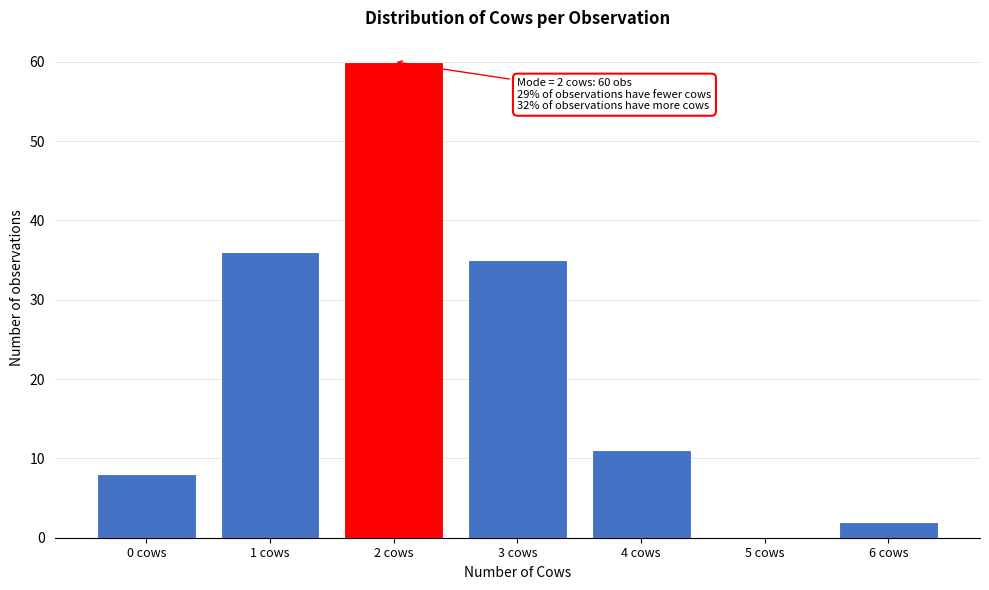

Over which range of the x-axis is the bar tallest?

1.5 to 2.5